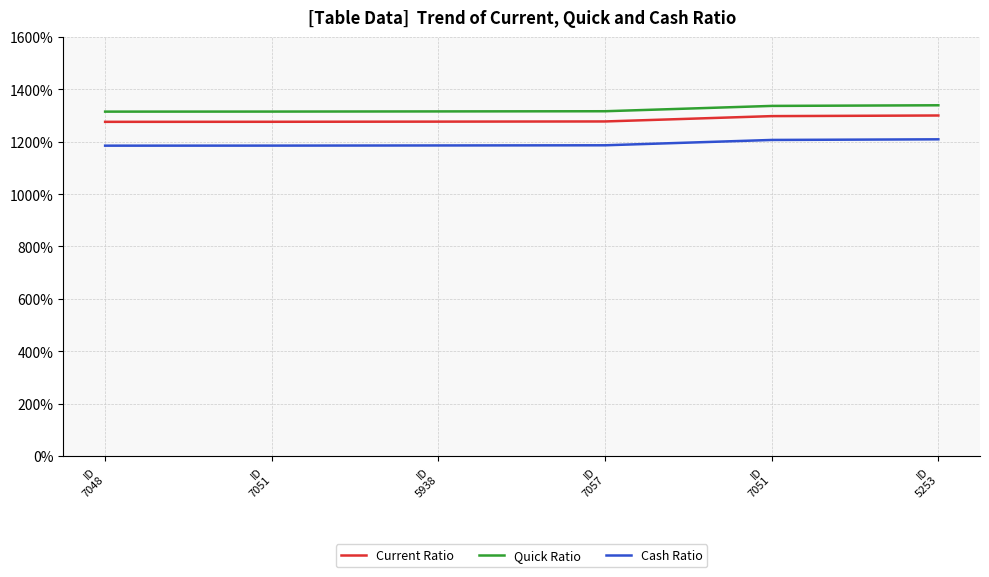

Which series has the largest total across all categories?

Quick Ratio